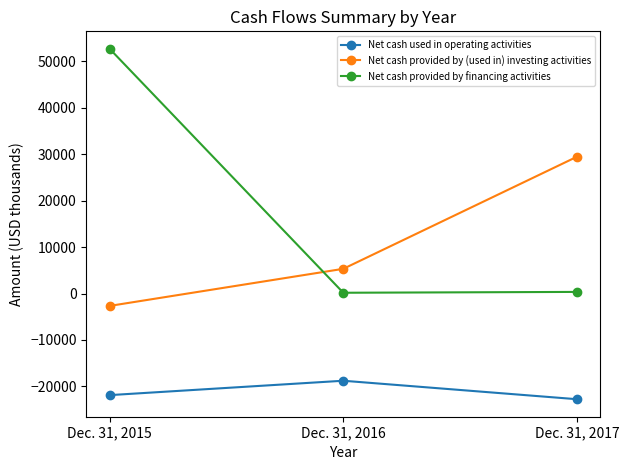

Which label corresponds to the largest value in the chart?

Dec. 31, 2015